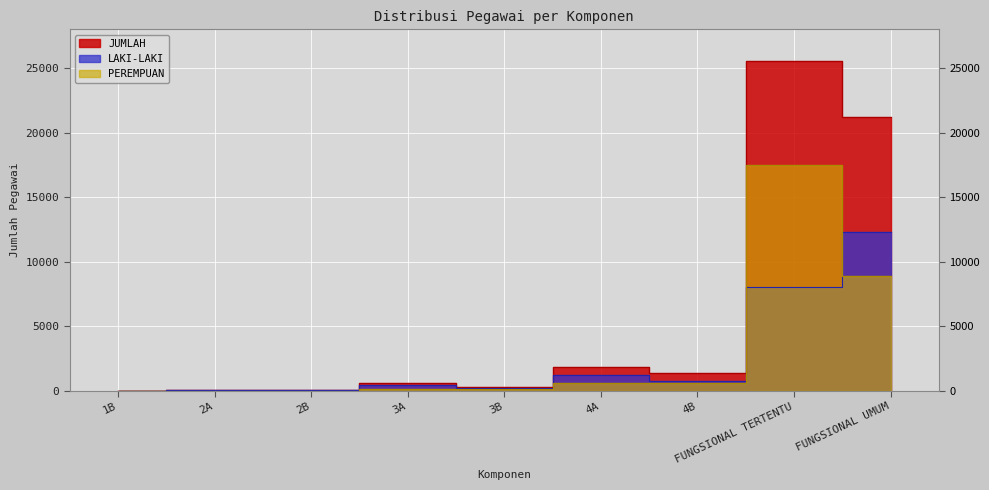

True or false: JUMLAH has more than 0 interior local peaks.

True